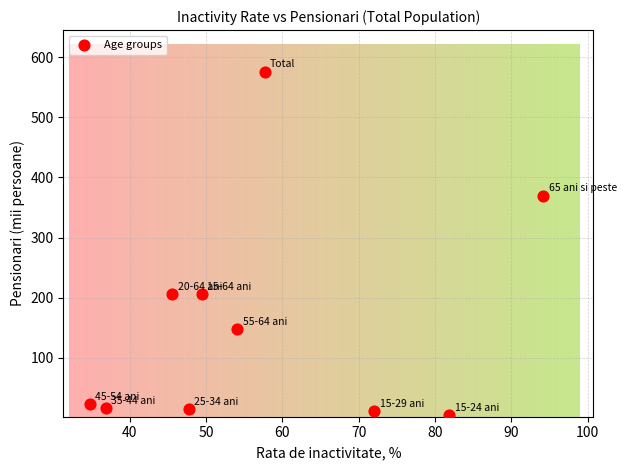

What is the range of X values (max minus min)?

59.4